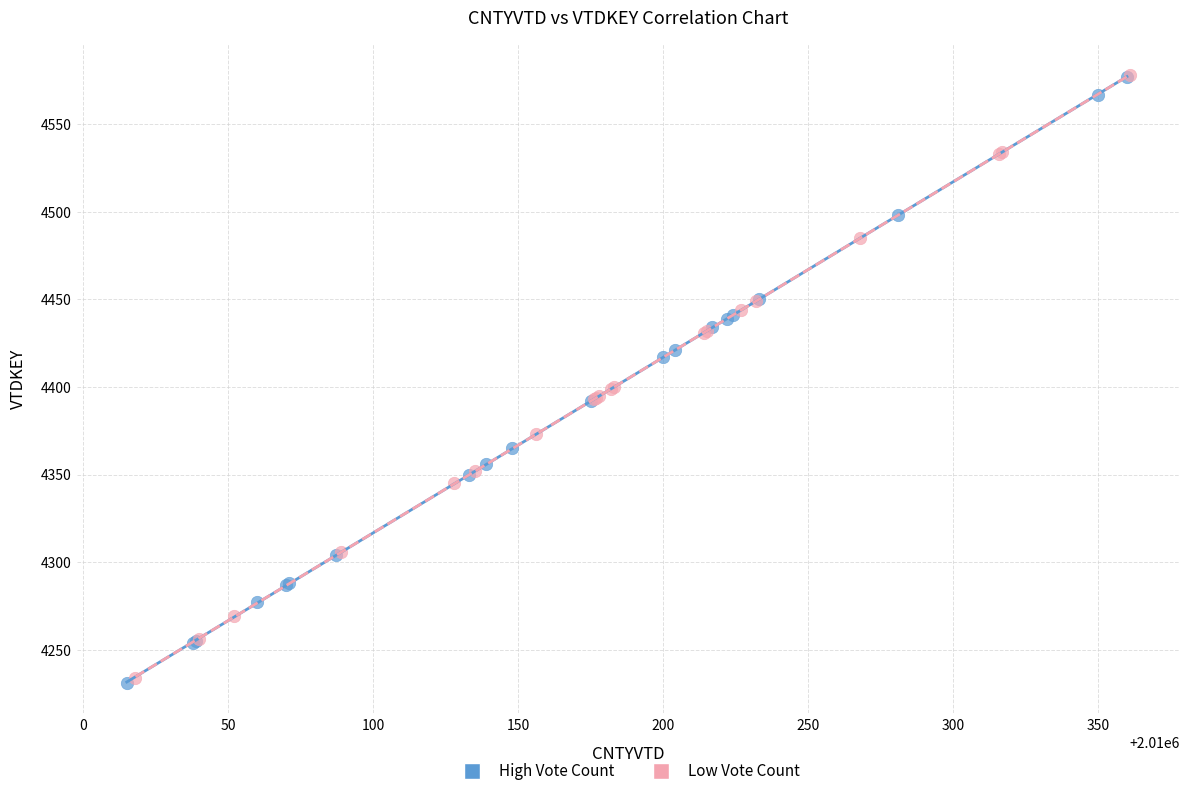

Which series has the widest spread of Y values?

High Vote Count